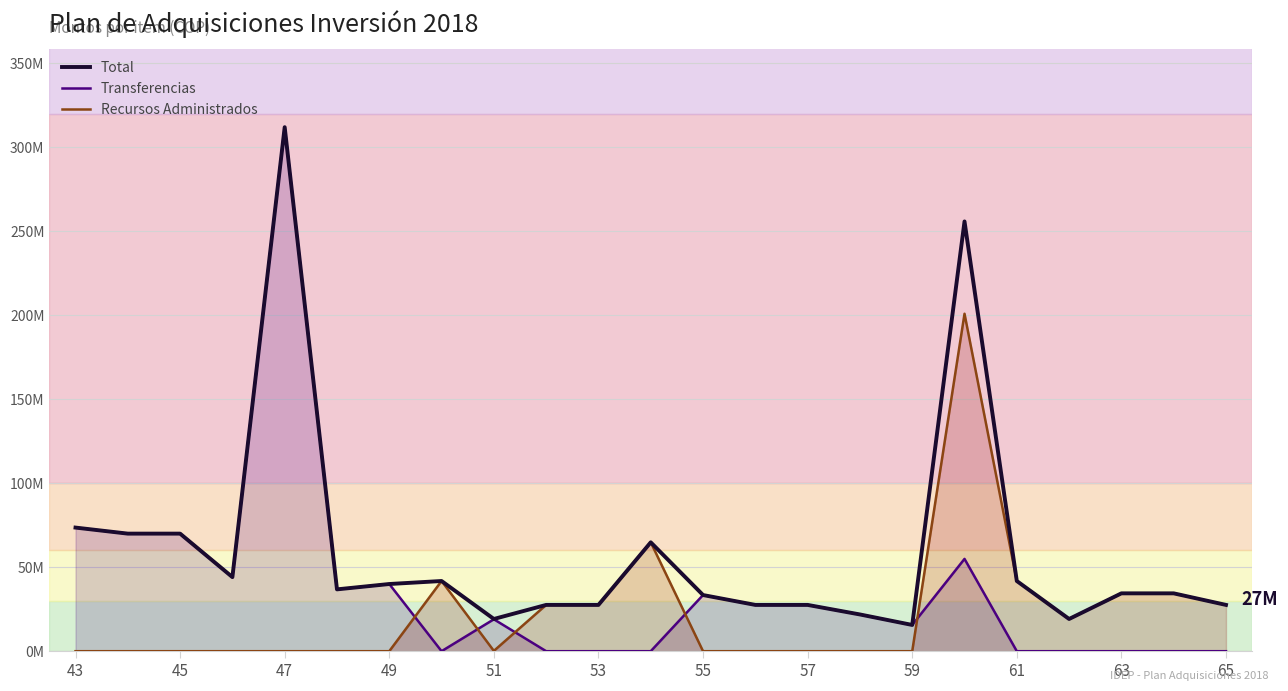

Which has a higher value, 63 or 15?

63